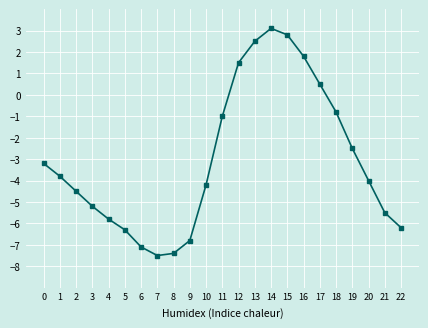

Reading left to right, list all the values displayed in this chart.

-3.2	-3.8	-4.5	-5.2	-5.8	-6.3	-7.1	-7.5	-7.4	-6.8	-4.2	-1.0	1.5	2.5	3.1	2.8	1.8	0.5	-0.8	-2.5	-4.0	-5.5	-6.2